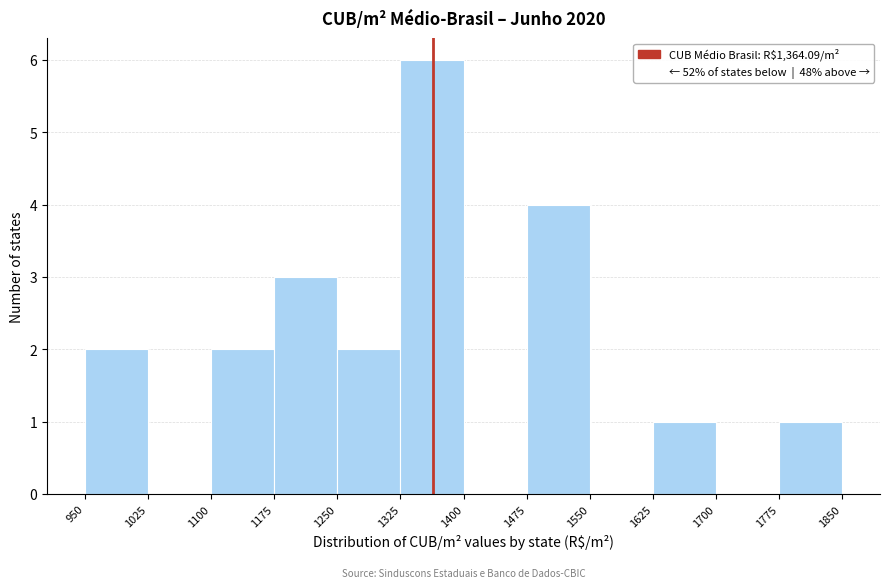

Reading left to right, list every bar in this chart as the range it spans on the x-axis followed by its height. The values are not printed on the chart, so give them approximately, as read against the axis.

950 to 1025: 2
1025 to 1100: 0
1100 to 1175: 2
1175 to 1250: 3
1250 to 1325: 2
1325 to 1400: 6
1400 to 1475: 0
1475 to 1550: 4
1550 to 1625: 0
1625 to 1700: 1
1700 to 1775: 0
1775 to 1850: 1